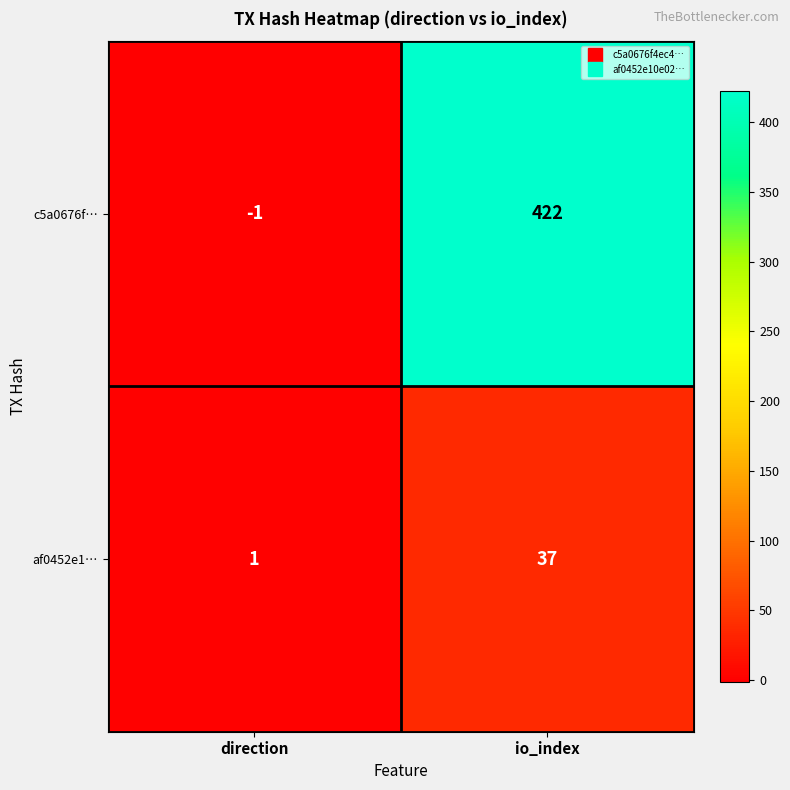

Reading right to left, extract all data points from this chart.

c5a0676f…: 422	-1
af0452e1…: 37	1